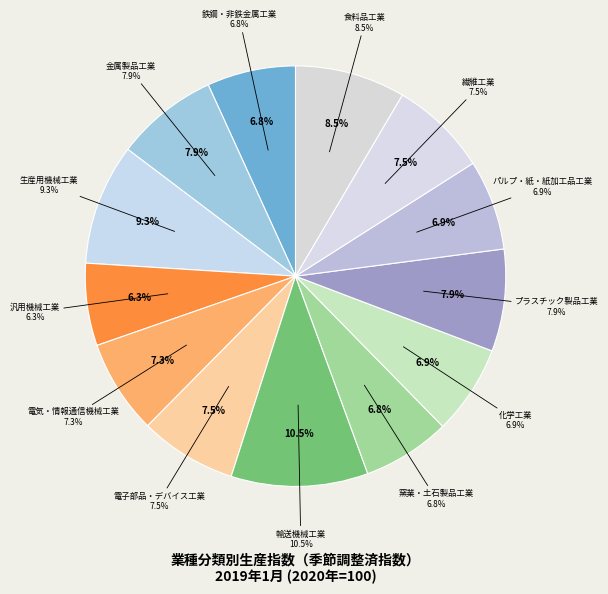

What is the largest slice in the pie chart?

輸送機械工業